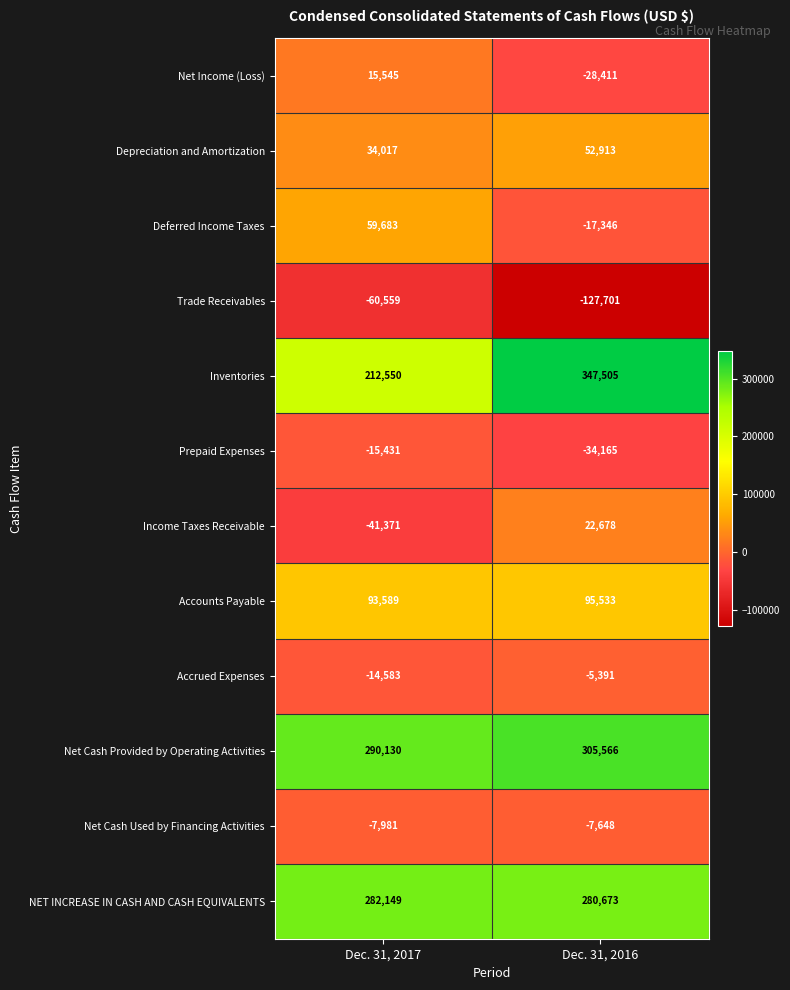

What is the approximate value of Net Cash Used by Financing Activities at Dec. 31, 2016?

-7648